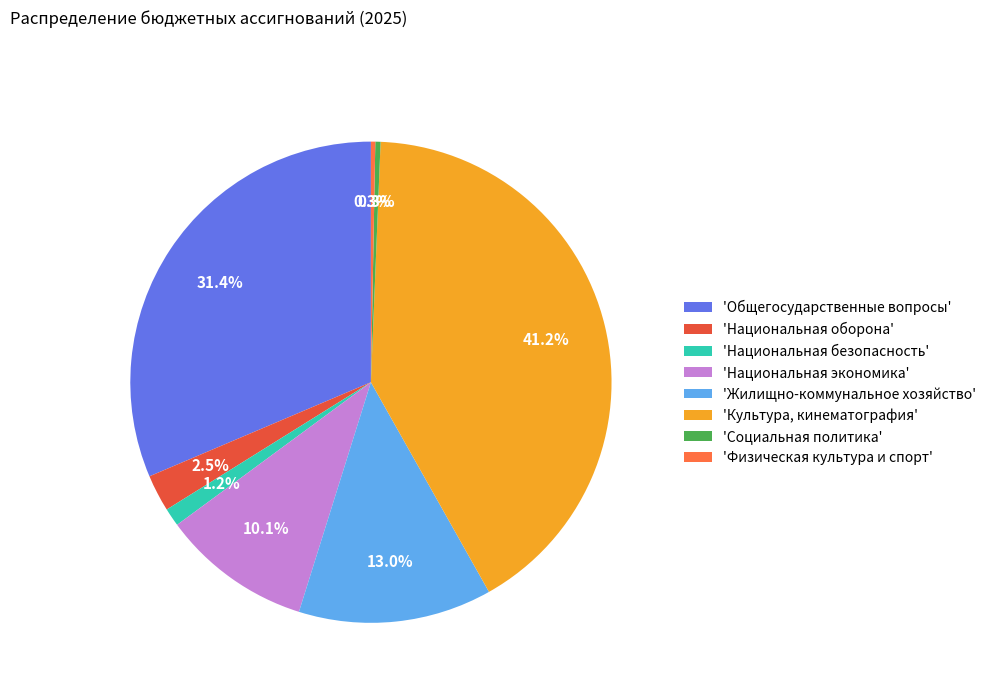

Is there a majority slice in this chart?

No